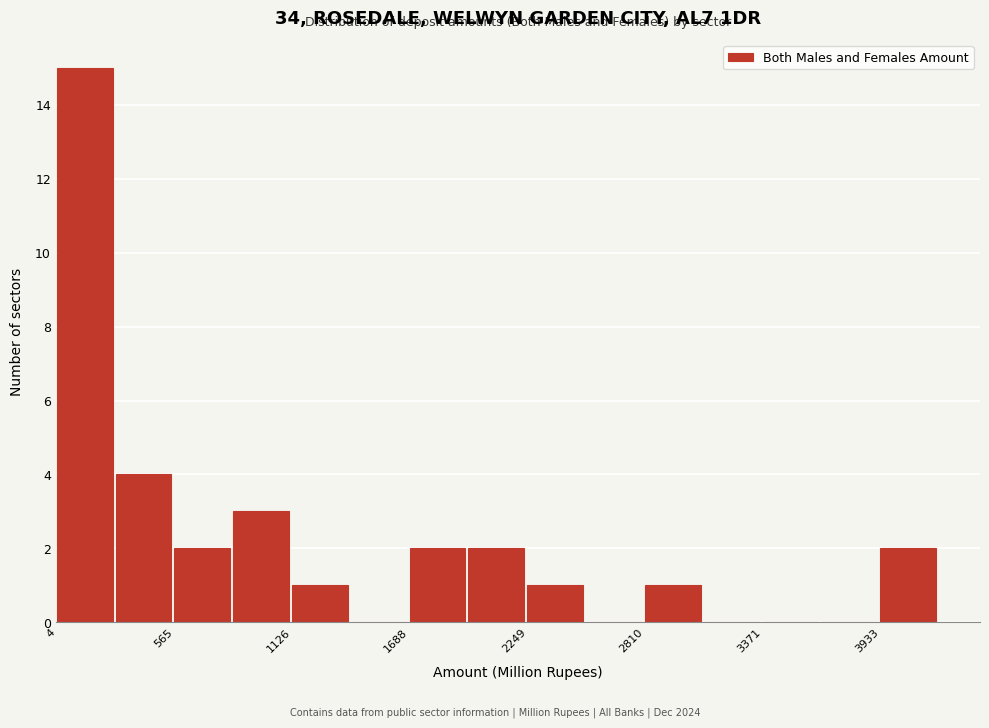

Read against the x-axis, roughly where is the centre of the tallest bar?

100